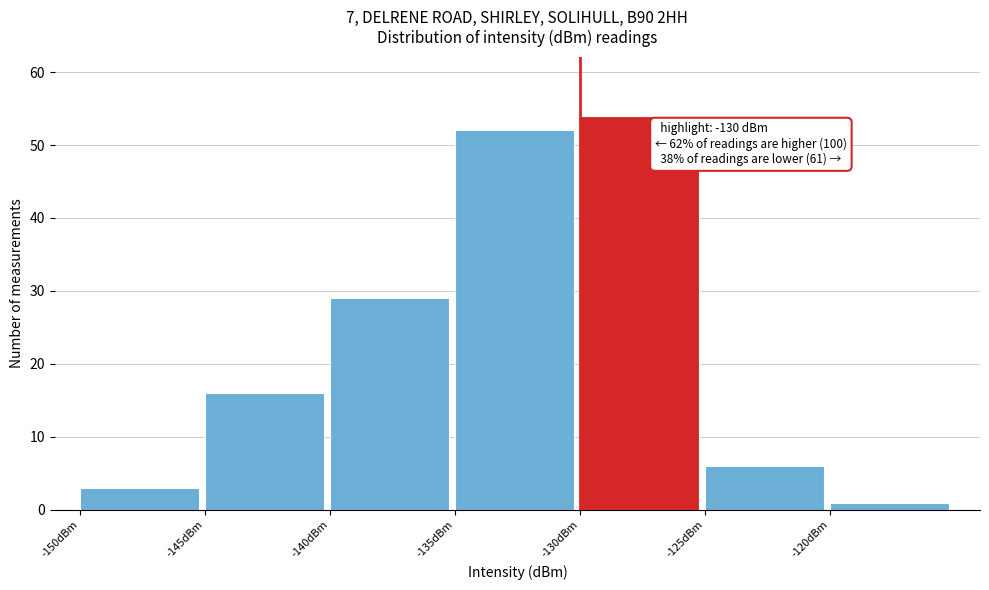

Over which range of the x-axis is the bar tallest?

-130 to -125